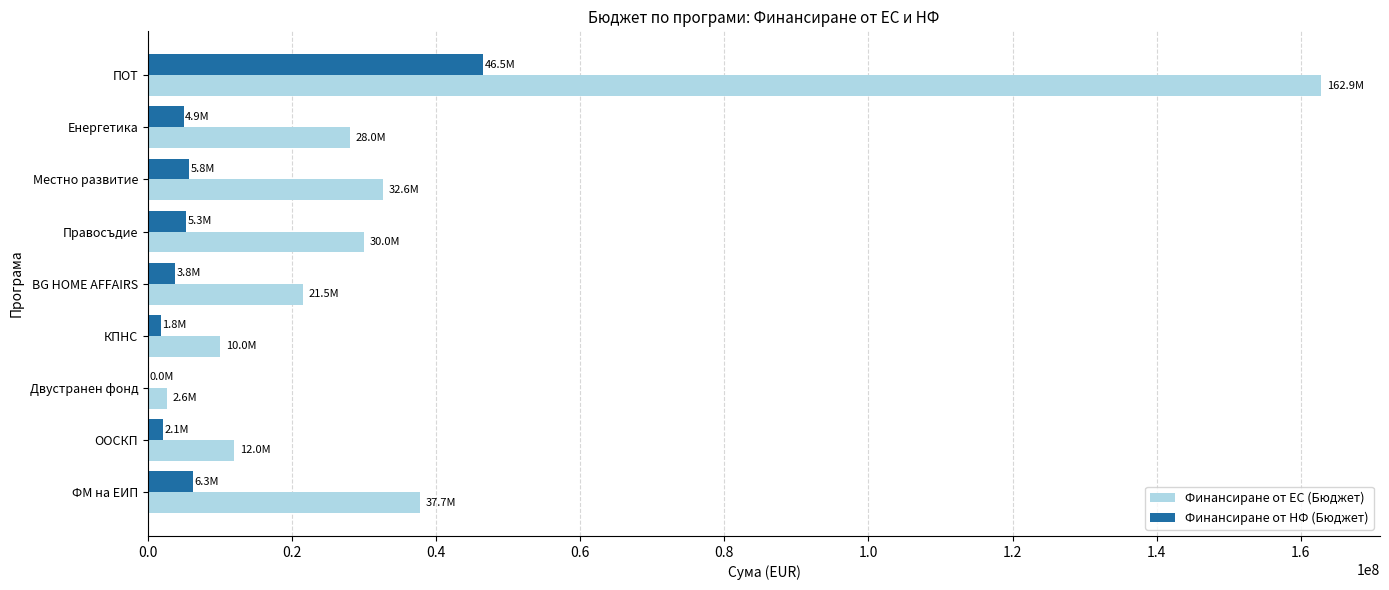

What is the sum of the Финансиране от ЕС (Бюджет) values at Местно развитие and ФМ на ЕИП?

70319214.9